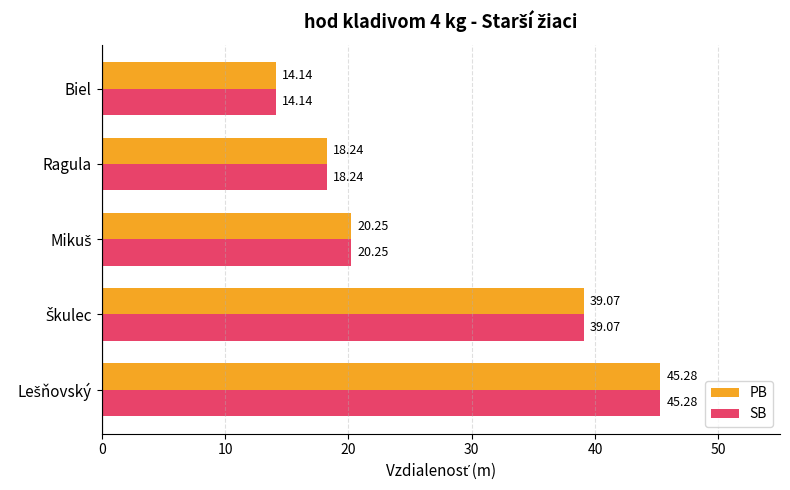

Which category has the lowest value across all series?

Biel